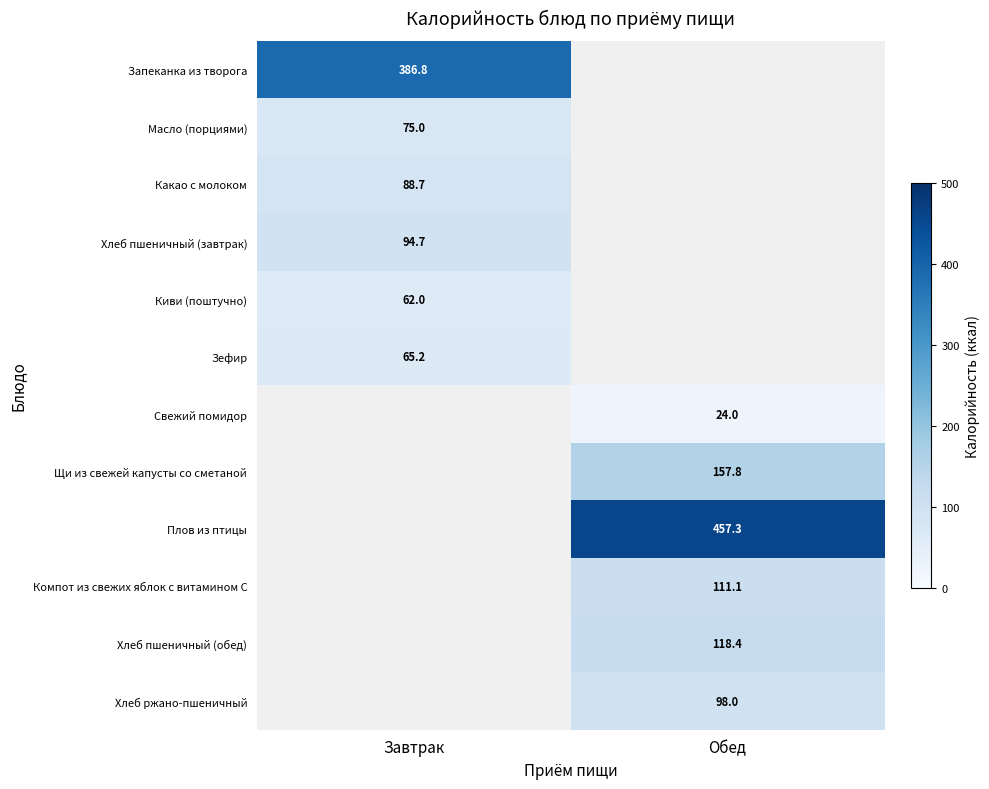

Is it true that Компот из свежих яблок с витамином С equals 111.1 at Обед?

True